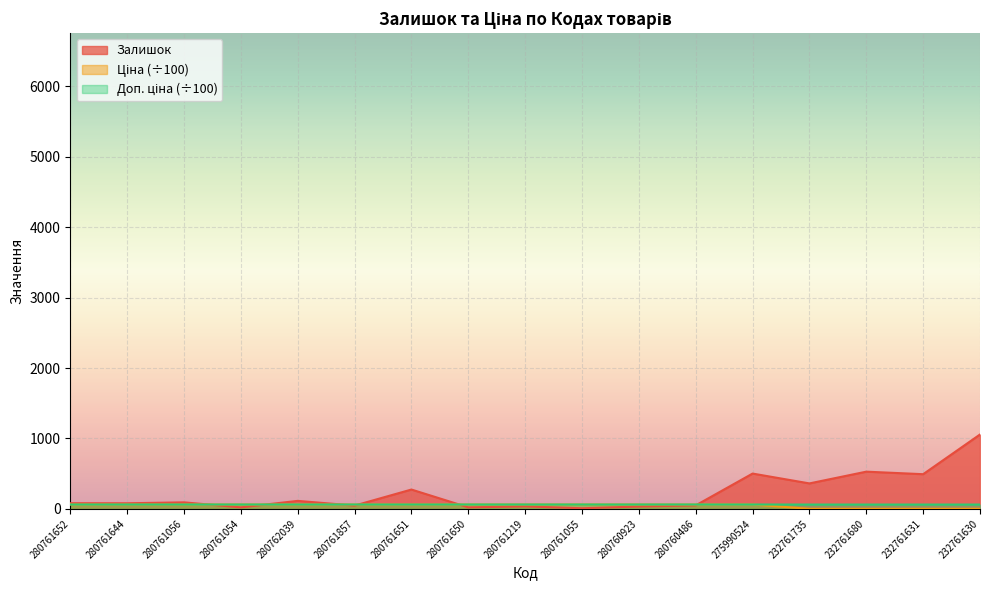

At 232761680, list the series in order from smallest to largest.

Ціна, Доп. ціна, Залишок